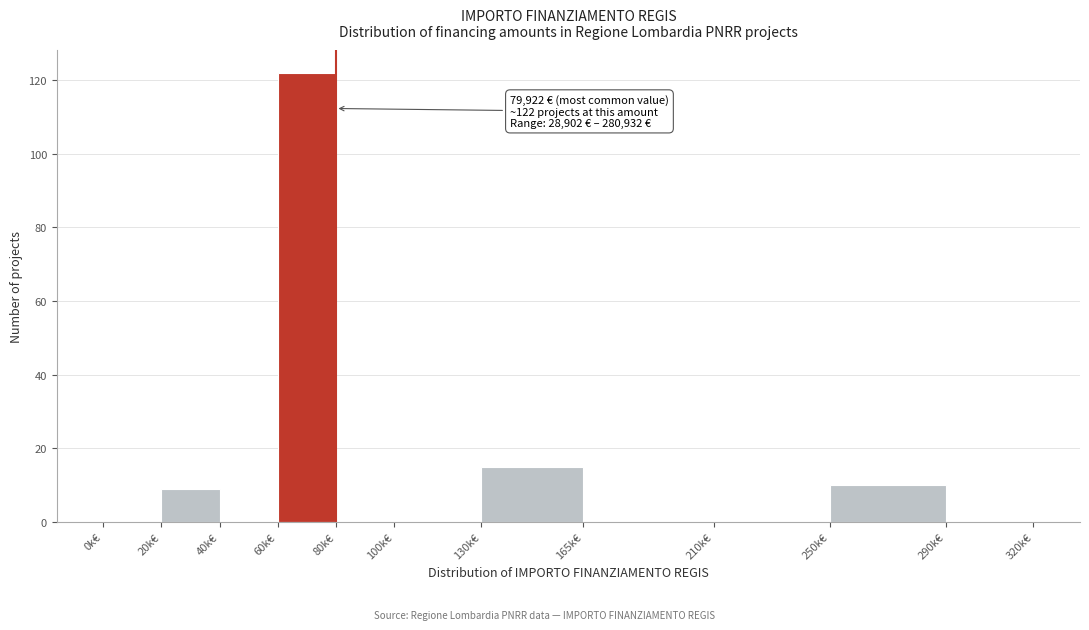

Reading left to right, list all the values displayed in this chart.

0k€=0	20k€=9	40k€=0	60k€=122	80k€=0	100k€=0	130k€=15	165k€=0	210k€=0	250k€=10	290k€=0